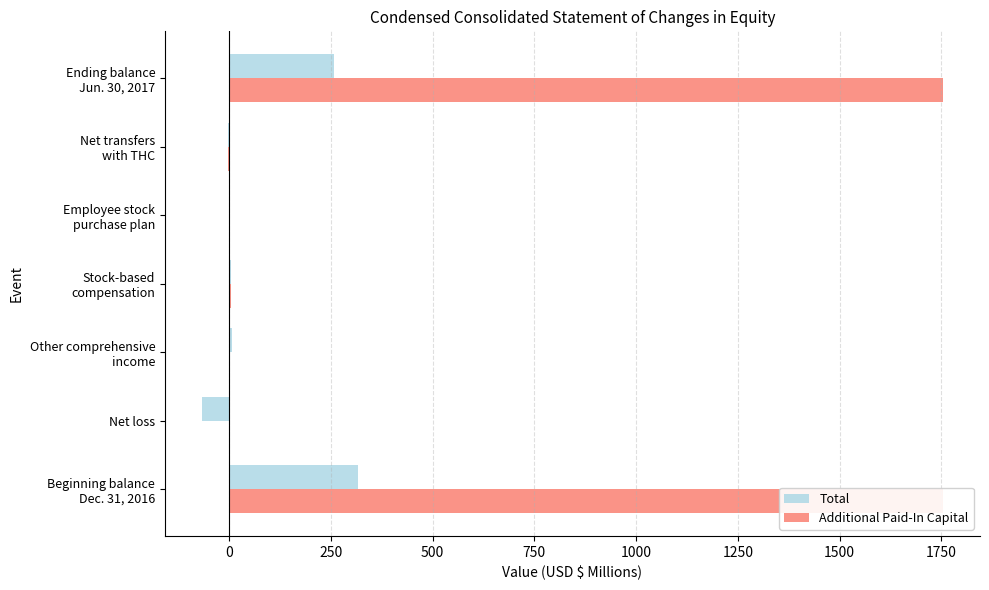

The Additional Paid-In Capital series shows 960.5 at Net loss. True or false?

False